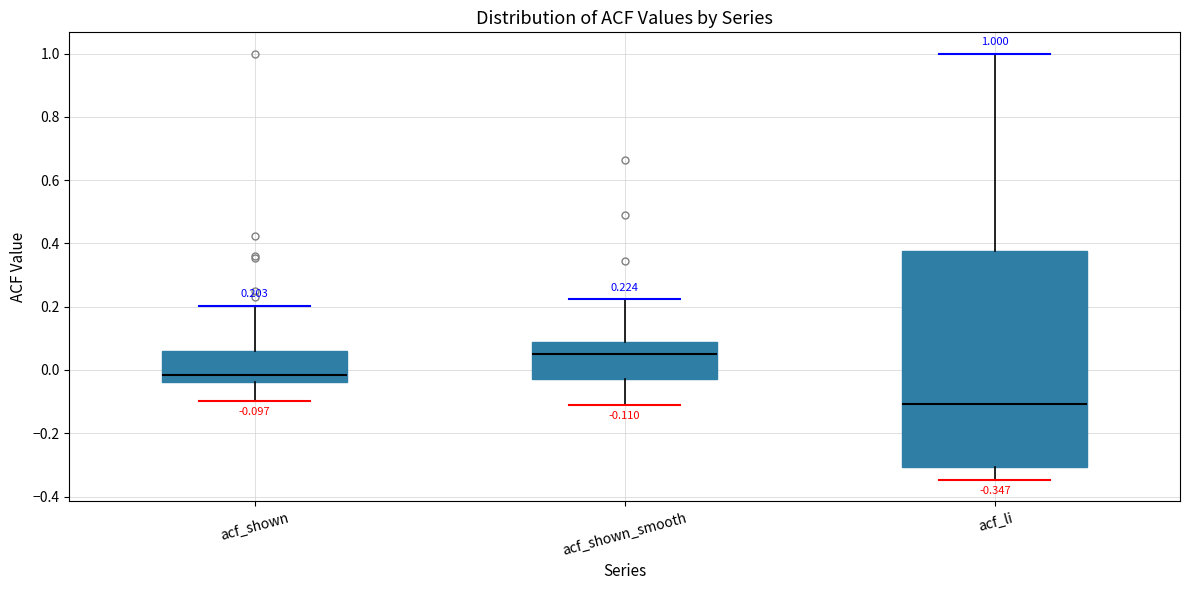

Which box is the tallest, from its lower edge to its upper edge?

acf_li